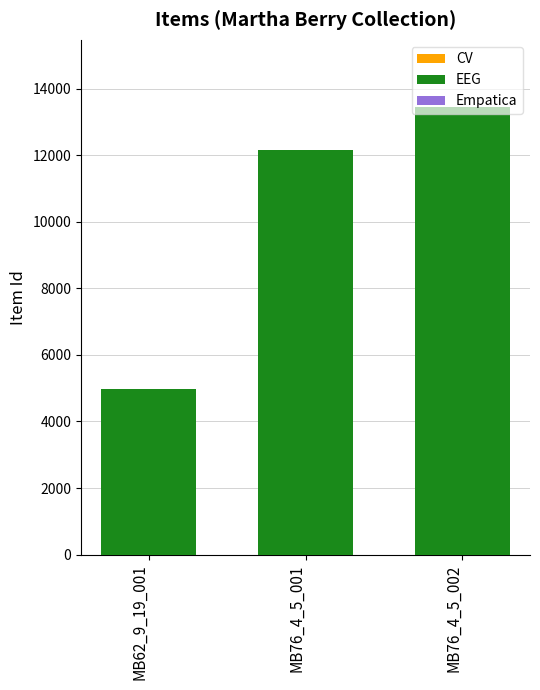

The chart shows a value of 7119 at MB62_9_19_001. True or false?

False